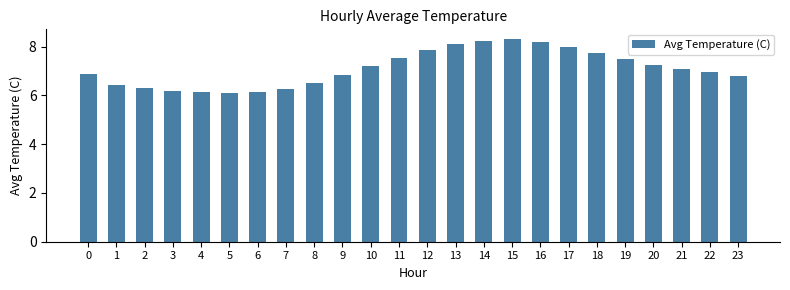

What is the sum of all values?

170.7